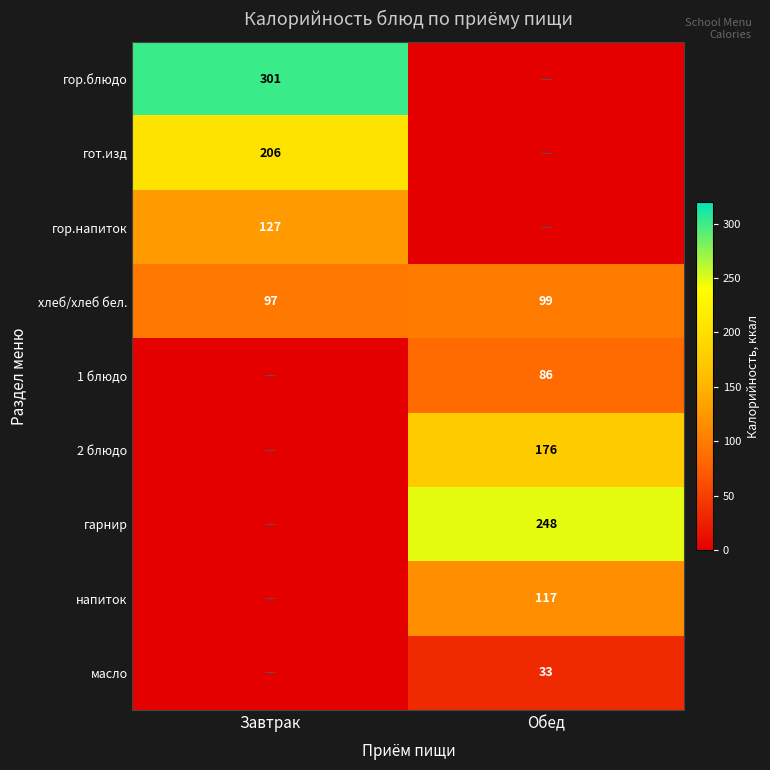

Is the value of хлеб/хлеб бел. at Завтрак greater than the value of напиток at Обед?

No